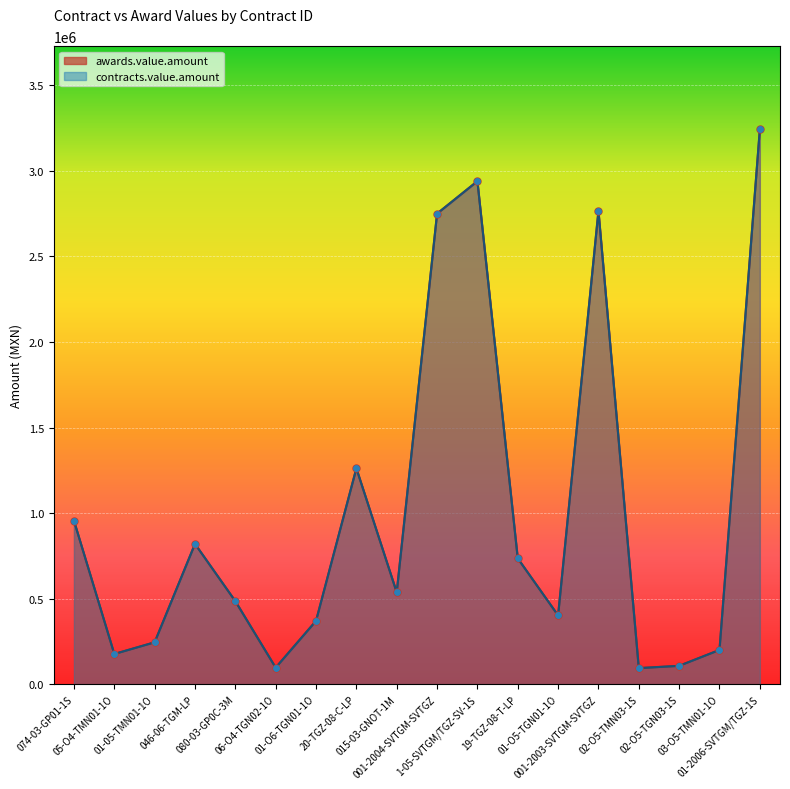

Reading left to right, transcribe all the data shown in this chart.

awards.value.amount: 074-03-GP01-1S=955374.0	05-O4-TMN01-1O=176400.9	01-05-TMN01-1O=244665.2	046-06-TGM-LP=819840.0	080-03-GP0C-3M=485150.0	06-O4-TGN02-1O=96546.0	01-O6-TGN01-1O=369913.8	20-TGZ-08-C-LP=1261500.0	015-03-GNOT-1M=536568.0	001-2004-SVTGM-SVTGZ=2750400.0	1-05-SVTGM/TGZ-SV-1S=2940000.0	19-TGZ-08-T-LP=735216.8	01-O5-TGN01-1O=401786.7	001-2003-SVTGM-SVTGZ=2766120.0	02-O5-TMN03-1S=93695.6	02-O5-TGN03-1S=107139.7	03-O5-TMN01-1O=199987.5	01-2006-SVTGM/TGZ-1S=3242155.8
contracts.value.amount: 074-03-GP01-1S=955374.0	05-O4-TMN01-1O=176400.9	01-05-TMN01-1O=244665.2	046-06-TGM-LP=819840.0	080-03-GP0C-3M=485150.0	06-O4-TGN02-1O=96546.0	01-O6-TGN01-1O=369913.8	20-TGZ-08-C-LP=1261500.0	015-03-GNOT-1M=536568.0	001-2004-SVTGM-SVTGZ=2750400.0	1-05-SVTGM/TGZ-SV-1S=2940000.0	19-TGZ-08-T-LP=735216.8	01-O5-TGN01-1O=401786.7	001-2003-SVTGM-SVTGZ=2766120.0	02-O5-TMN03-1S=93695.6	02-O5-TGN03-1S=107139.7	03-O5-TMN01-1O=199987.5	01-2006-SVTGM/TGZ-1S=3242155.8